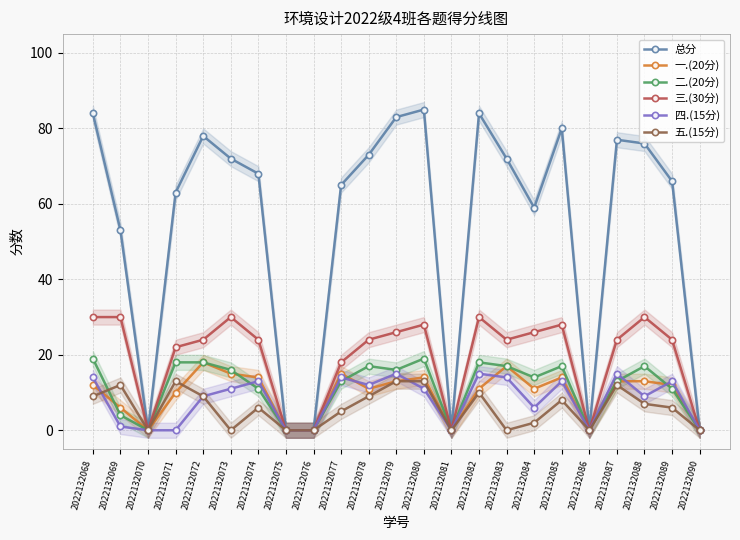

Reading left to right, what are all the values shown in this chart?

总分: 2022132068=84	2022132069=53	2022132070=0	2022132071=63	2022132072=78	2022132073=72	2022132074=68	2022132075=0	2022132076=0	2022132077=65	2022132078=73	2022132079=83	2022132080=85	2022132081=0	2022132082=84	2022132083=72	2022132084=59	2022132085=80	2022132086=0	2022132087=77	2022132088=76	2022132089=66	2022132090=0
一.(20分): 2022132068=12	2022132069=6	2022132070=0	2022132071=10	2022132072=18	2022132073=15	2022132074=14	2022132075=0	2022132076=0	2022132077=15	2022132078=11	2022132079=13	2022132080=14	2022132081=0	2022132082=11	2022132083=17	2022132084=11	2022132085=14	2022132086=0	2022132087=13	2022132088=13	2022132089=12	2022132090=0
二.(20分): 2022132068=19	2022132069=4	2022132070=0	2022132071=18	2022132072=18	2022132073=16	2022132074=11	2022132075=0	2022132076=0	2022132077=13	2022132078=17	2022132079=16	2022132080=19	2022132081=0	2022132082=18	2022132083=17	2022132084=14	2022132085=17	2022132086=0	2022132087=13	2022132088=17	2022132089=11	2022132090=0
三.(30分): 2022132068=30	2022132069=30	2022132070=0	2022132071=22	2022132072=24	2022132073=30	2022132074=24	2022132075=0	2022132076=0	2022132077=18	2022132078=24	2022132079=26	2022132080=28	2022132081=0	2022132082=30	2022132083=24	2022132084=26	2022132085=28	2022132086=0	2022132087=24	2022132088=30	2022132089=24	2022132090=0
四.(15分): 2022132068=14	2022132069=1	2022132070=0	2022132071=0	2022132072=9	2022132073=11	2022132074=13	2022132075=0	2022132076=0	2022132077=14	2022132078=12	2022132079=15	2022132080=11	2022132081=0	2022132082=15	2022132083=14	2022132084=6	2022132085=13	2022132086=0	2022132087=15	2022132088=9	2022132089=13	2022132090=0
五.(15分): 2022132068=9	2022132069=12	2022132070=0	2022132071=13	2022132072=9	2022132073=0	2022132074=6	2022132075=0	2022132076=0	2022132077=5	2022132078=9	2022132079=13	2022132080=13	2022132081=0	2022132082=10	2022132083=0	2022132084=2	2022132085=8	2022132086=0	2022132087=12	2022132088=7	2022132089=6	2022132090=0